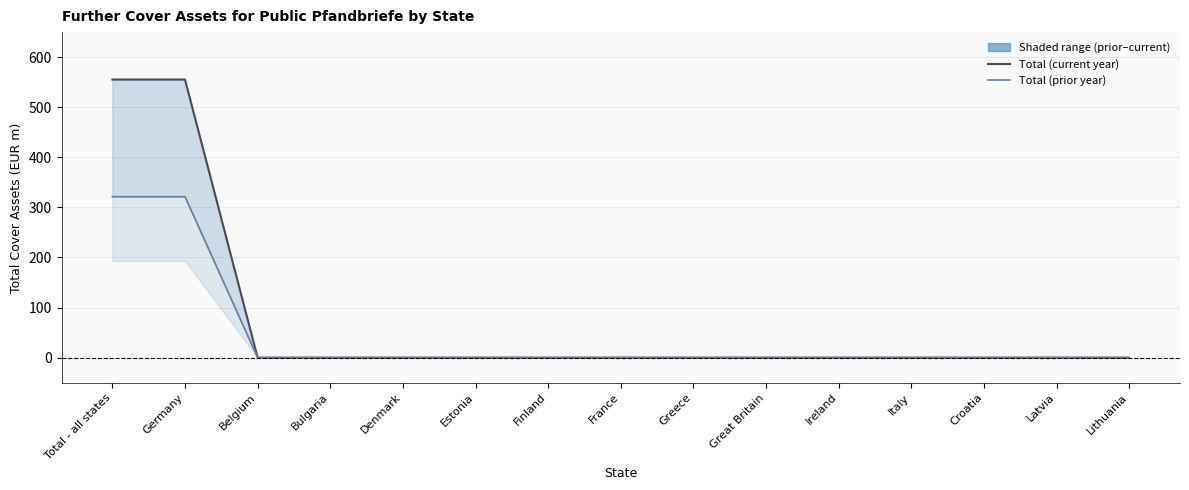

What is the label of the 15th point from the left?

Lithuania